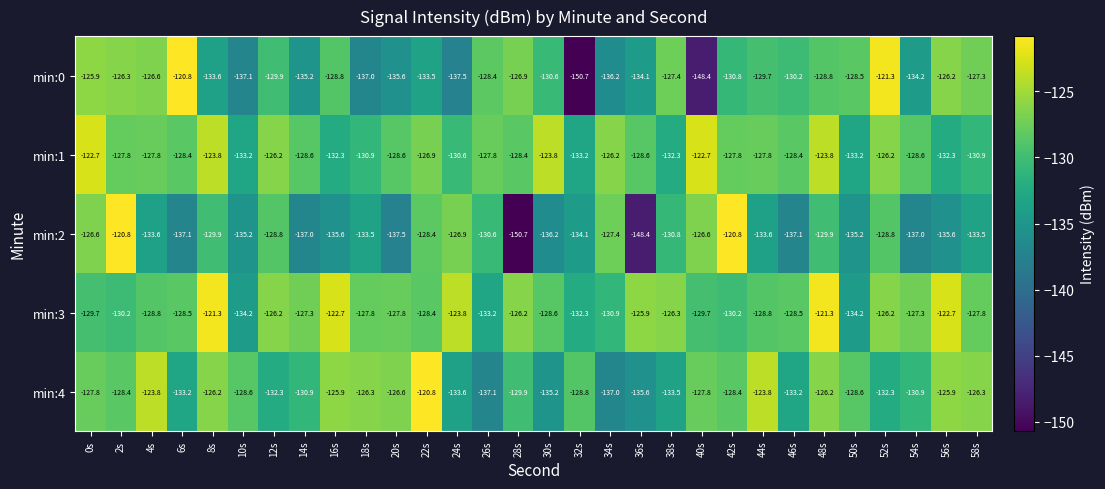

Rank the series at 50s from highest to lowest value.

min:0, min:4, min:1, min:3, min:2